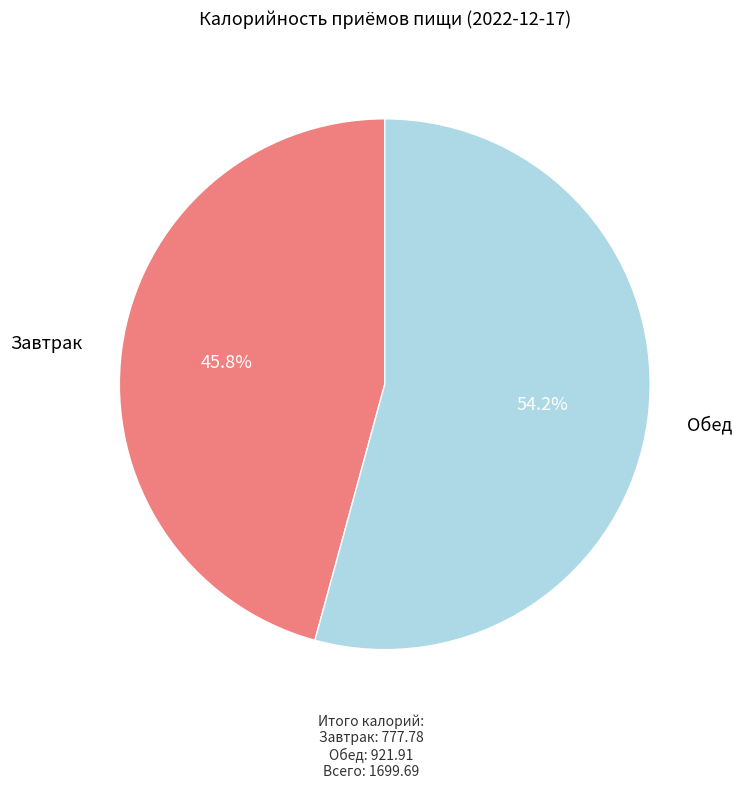

Count the number of slices in the pie.

2